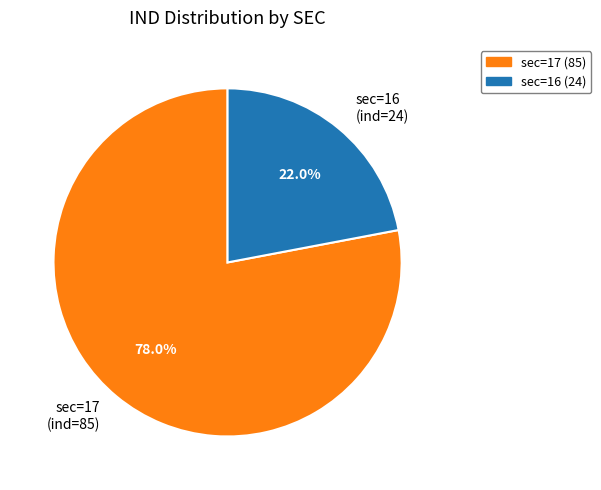

Which has a higher value, sec=16 (ind=24) or sec=17 (ind=85)?

sec=17 (ind=85)